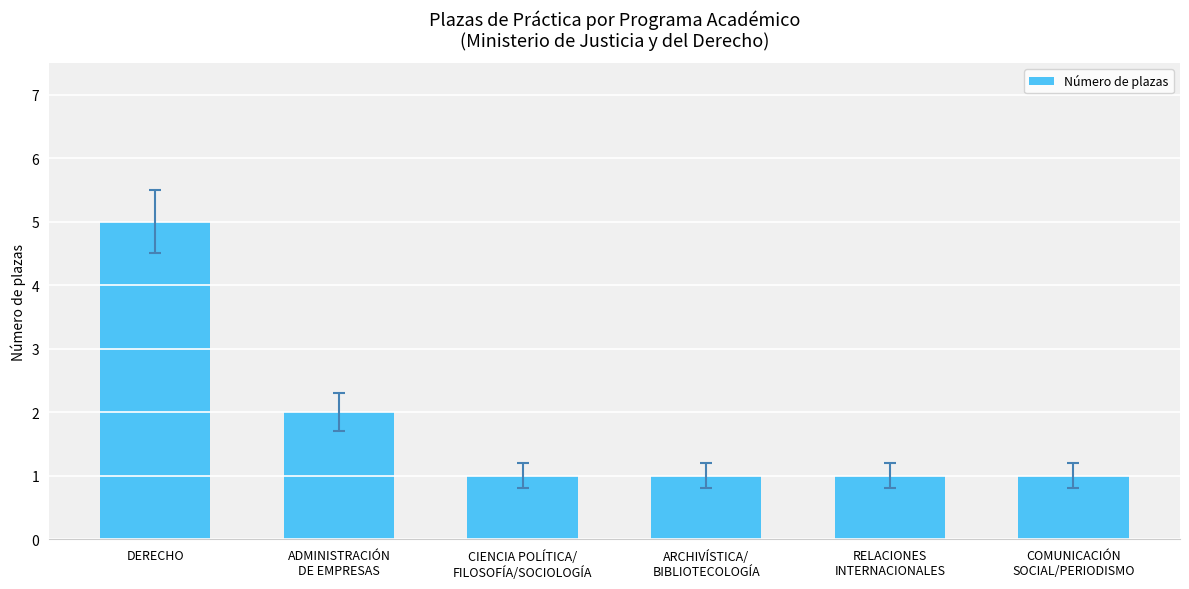

Which has a higher value, ADMINISTRACIÓN
DE EMPRESAS or DERECHO?

DERECHO